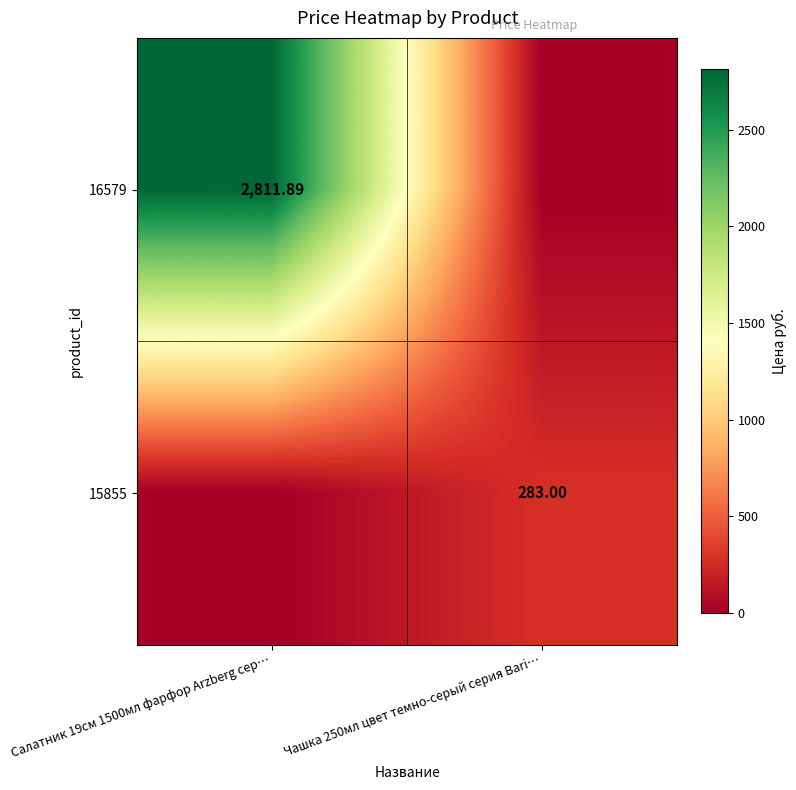

The 16579 series shows -1965.6 at Чашка 250мл цвет темно-серый серия Bari…. True or false?

False